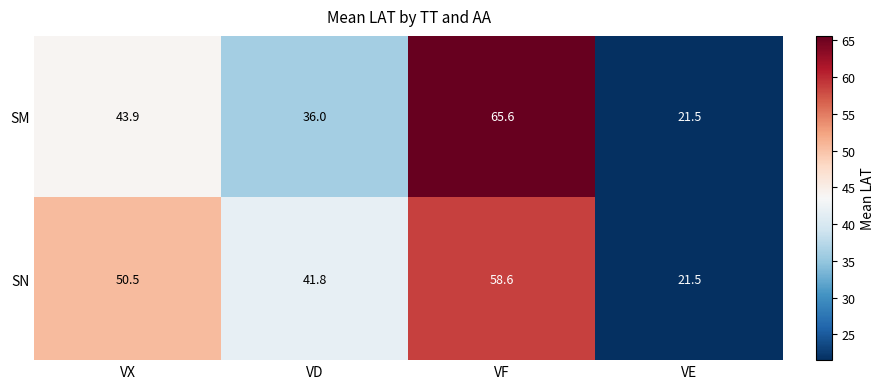

How many values in the SN series are below 50?

2